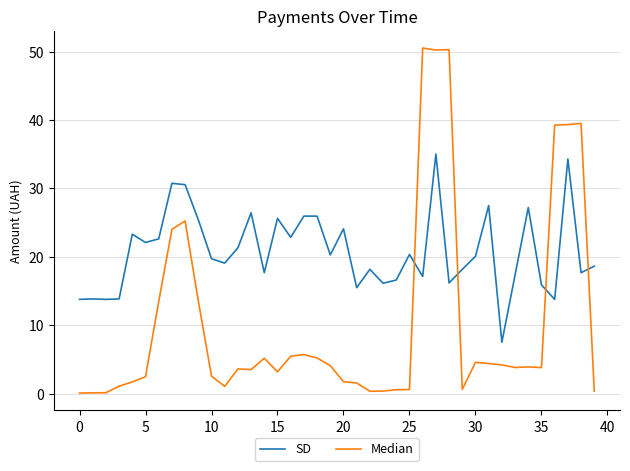

Which series has the largest total across all categories?

SD